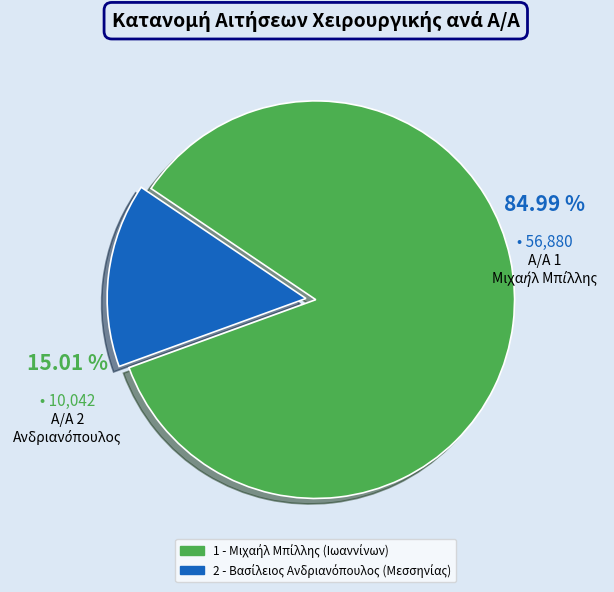

Is there any slice that represents more than half of the pie?

Yes